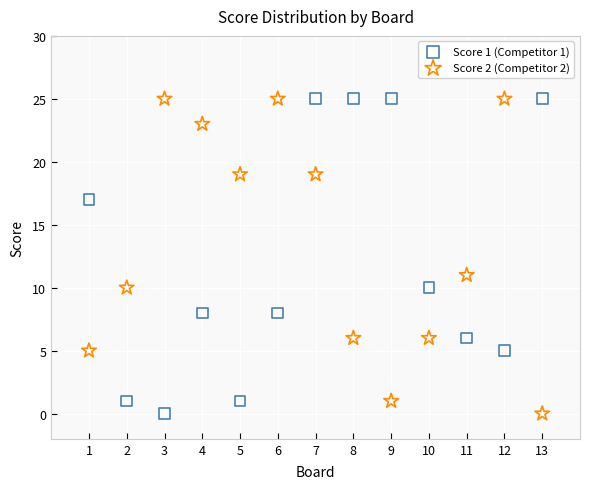

What are all the series names shown in the legend?

Score 1 (Competitor 1), Score 2 (Competitor 2)